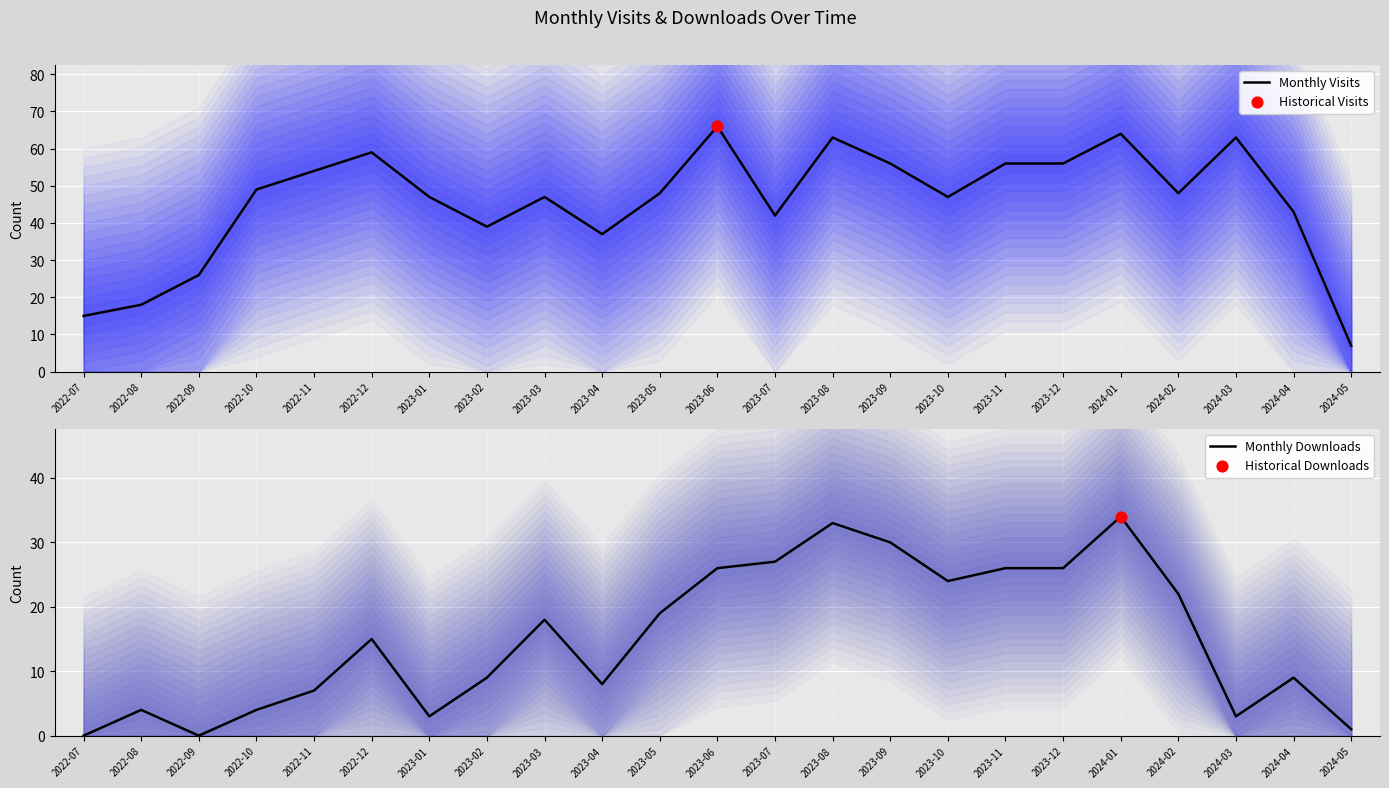

At how many categories does at least one series exceed 52?

9